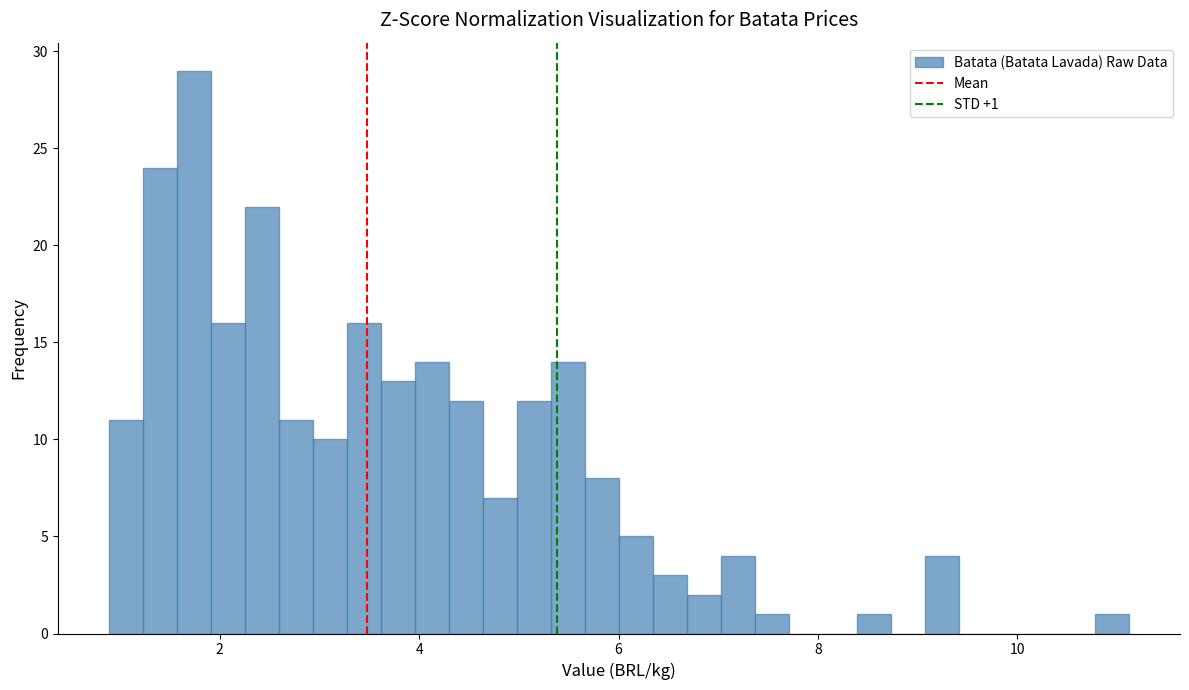

Around what value on the x-axis is the tallest bar? Give the approximate position of its centre, as read against the axis.

1.8